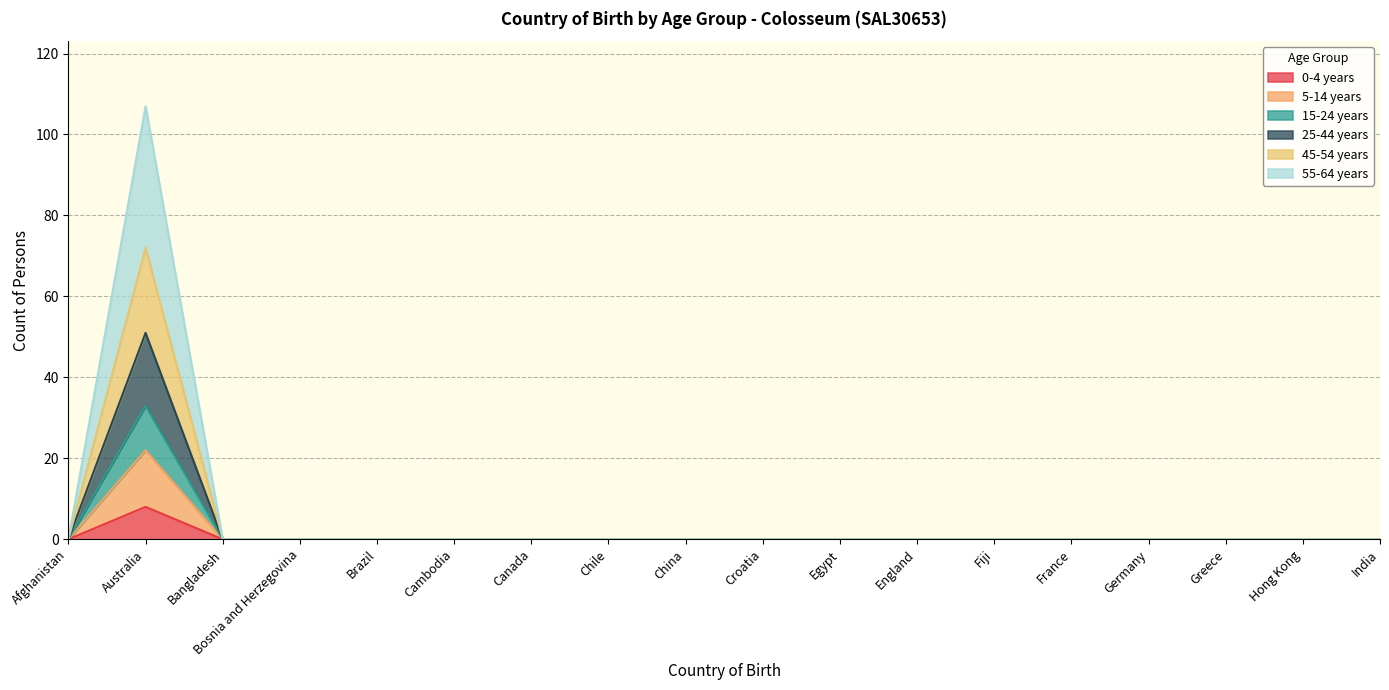

Is it true that 0-4 years equals 0 at Canada?

True